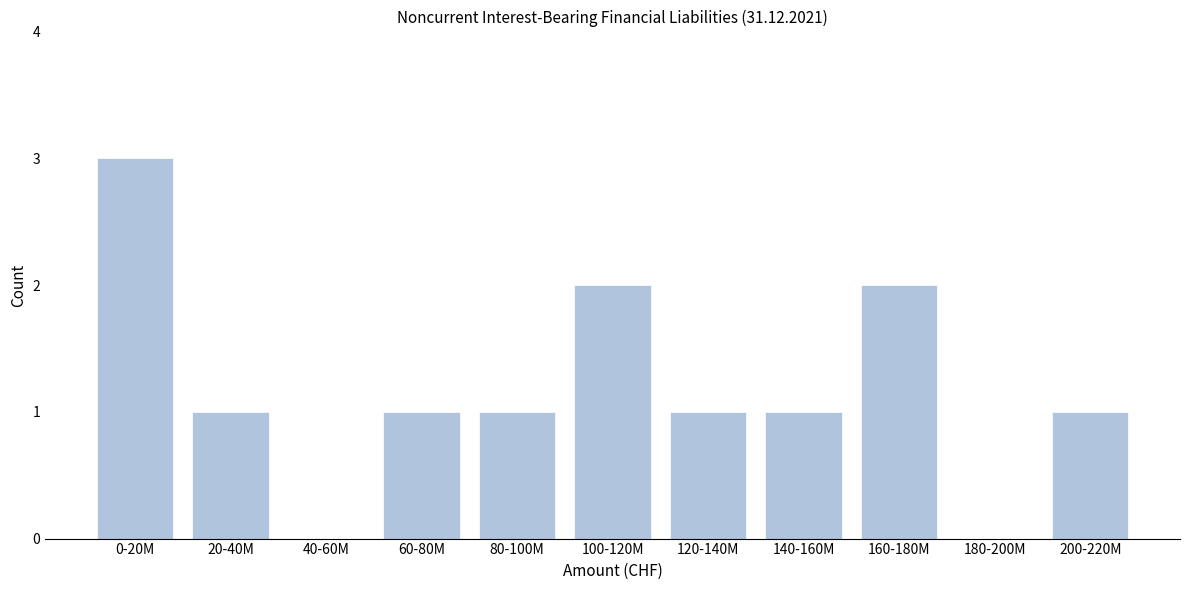

Reading left to right, what are all the values shown in this chart?

0-20M=3	20-40M=1	40-60M=0	60-80M=1	80-100M=1	100-120M=2	120-140M=1	140-160M=1	160-180M=2	180-200M=0	200-220M=1